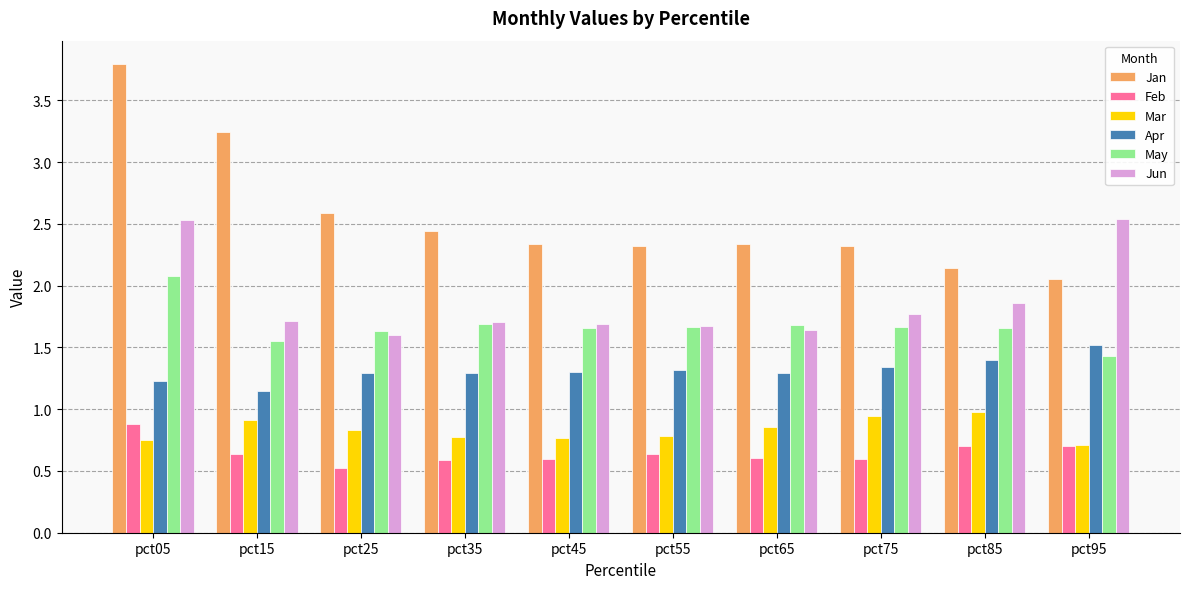

What is the difference between the highest and lowest values at pct35?

1.9